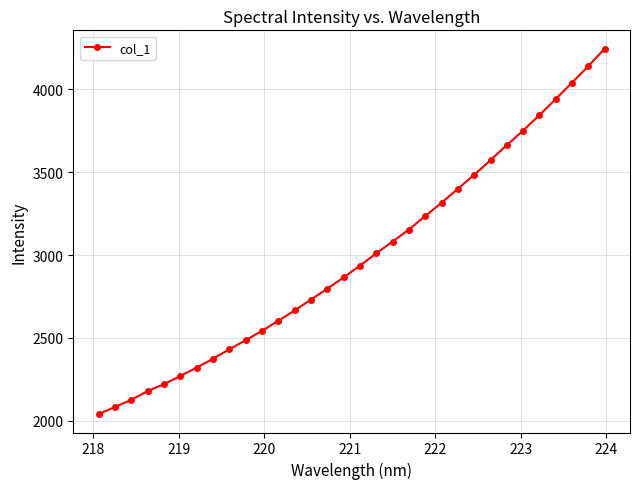

What is the minimum value shown in the chart?

2039.9